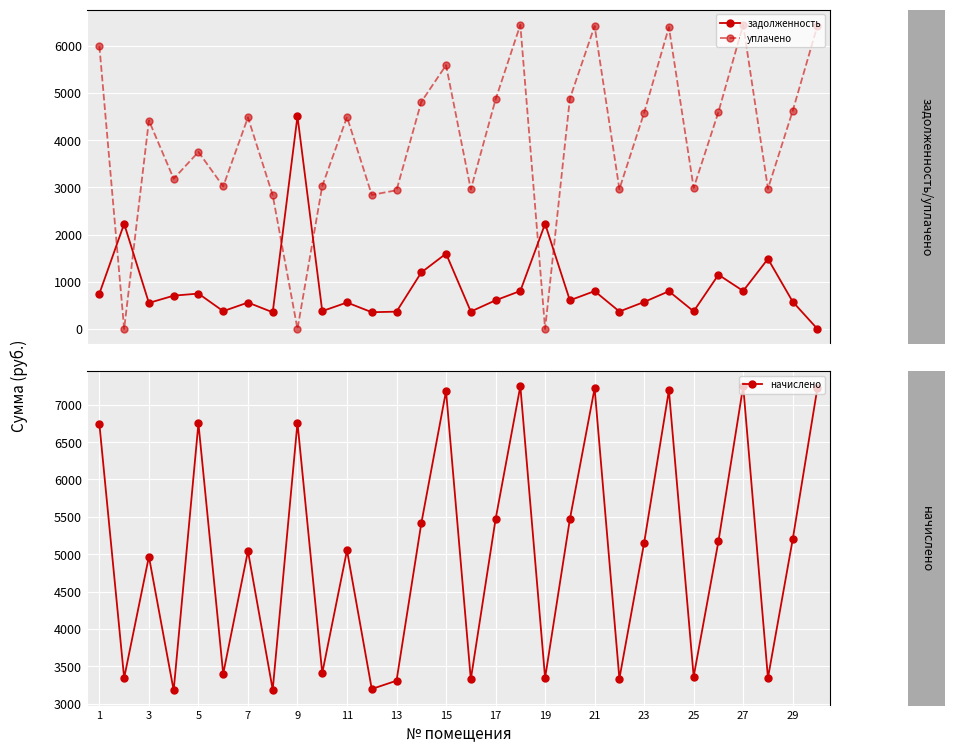

What is the value of the уплачено point at the 28th from the left?

2971.3